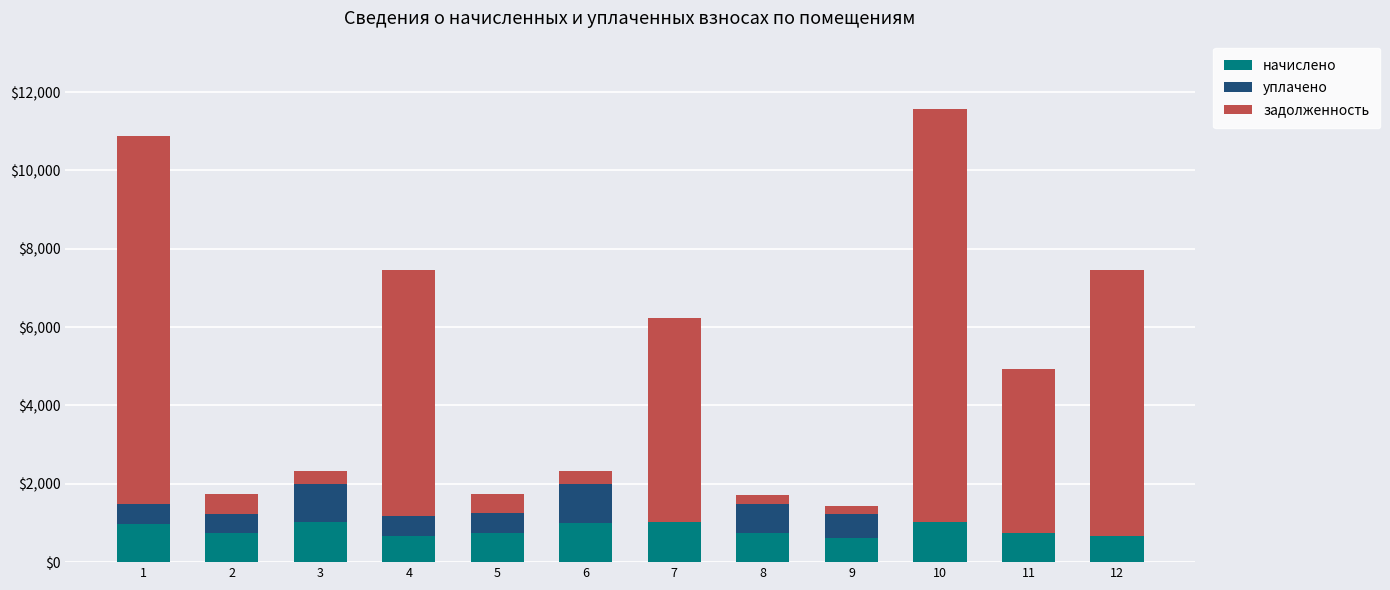

What is the sum of all начислено values?

9979.2